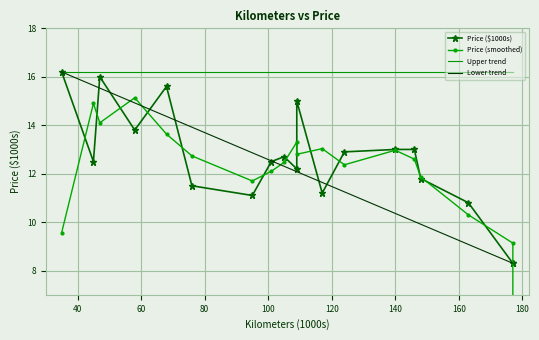

Approximately how many times larger is the value at 177 compared to 105?

0.7